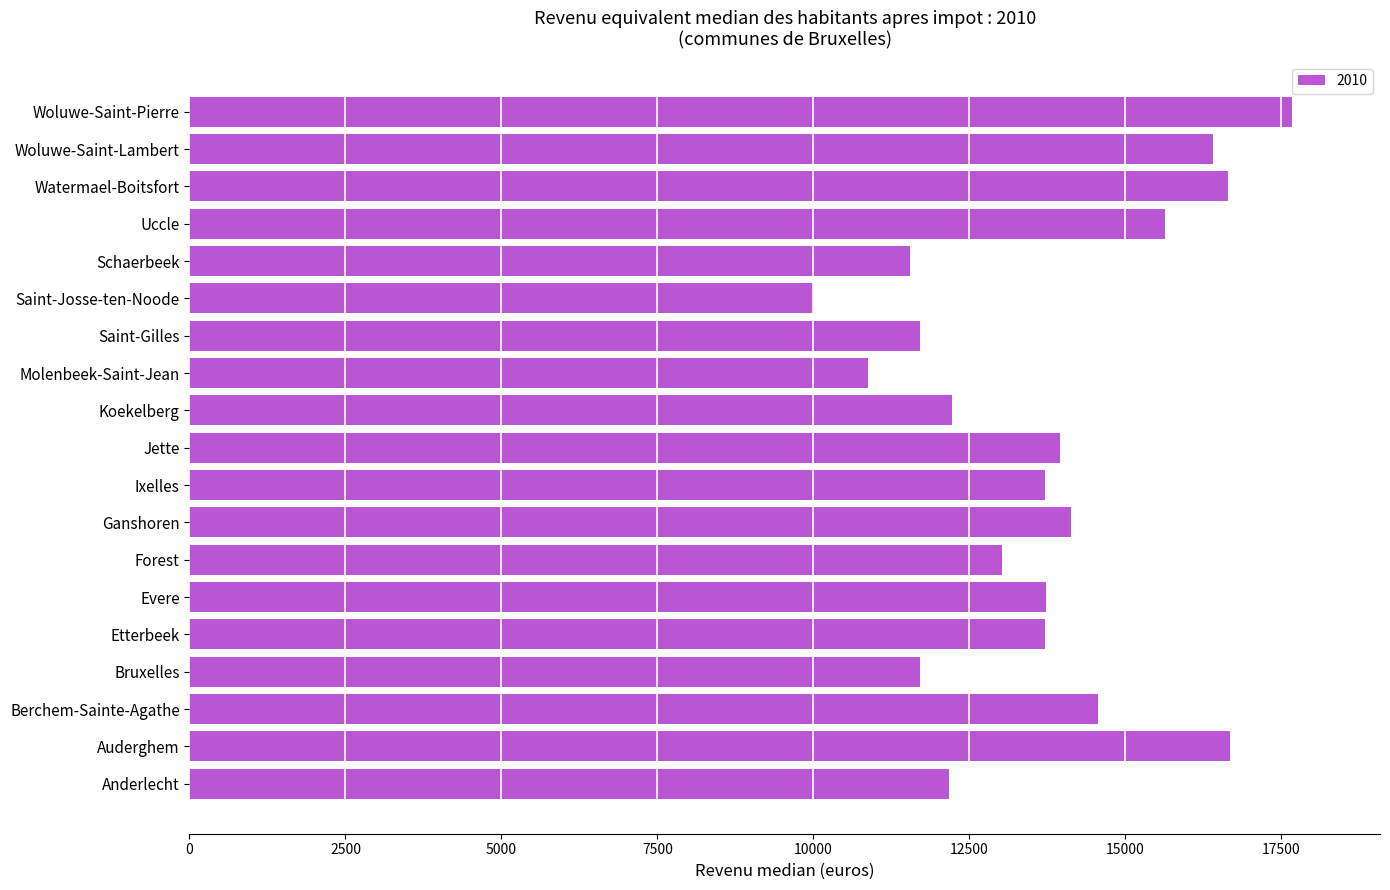

What value does the data have at Uccle?

15641.1